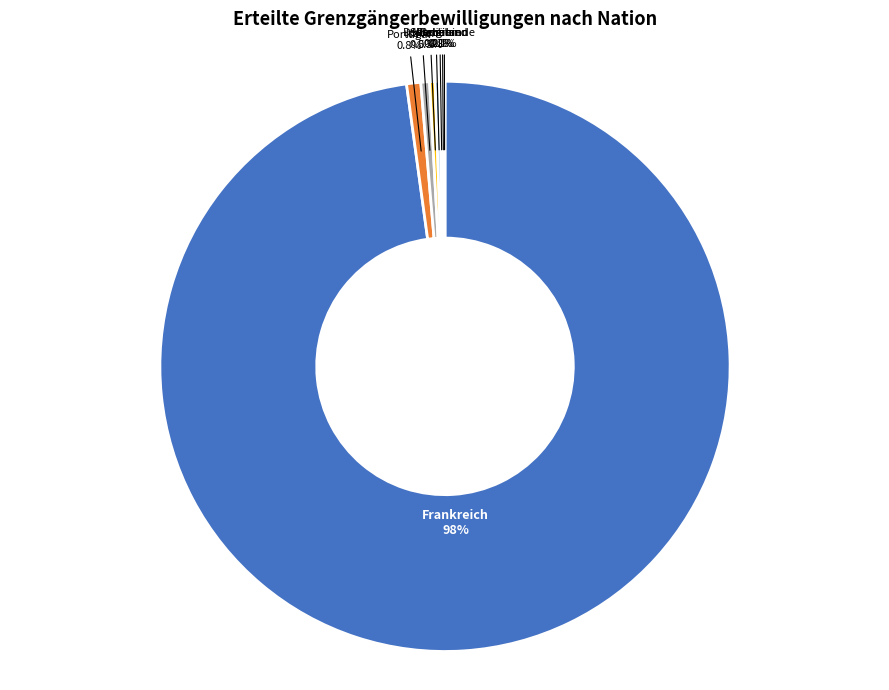

What is the ratio of the value at Frankreich to the value at Portugal?

122.2